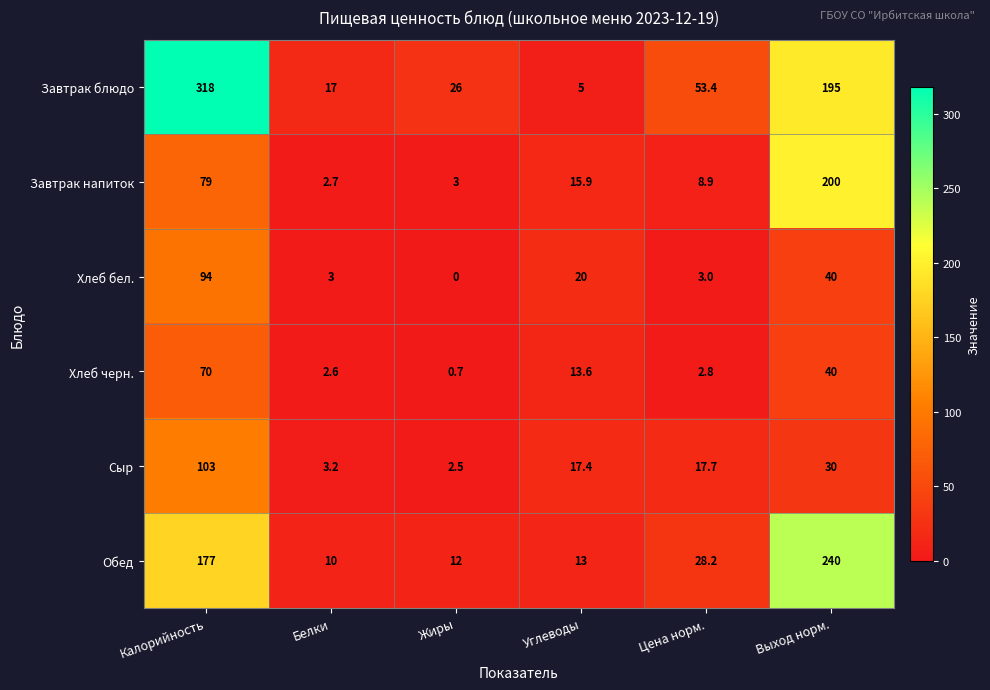

What is the highest value of the Завтрак блюдо series?

318.0